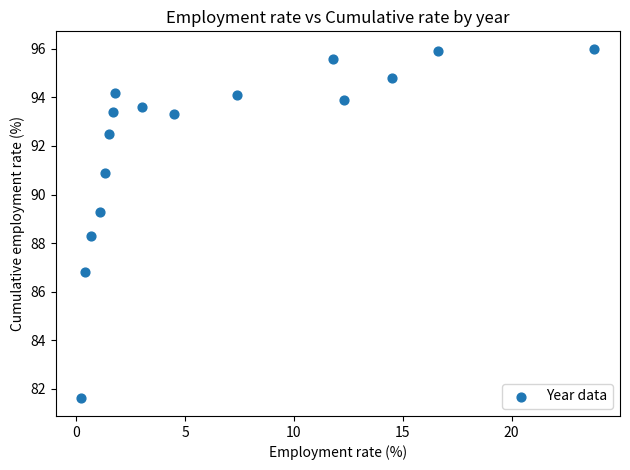

What Y value in the scatter plot is closest to 88?

88.3